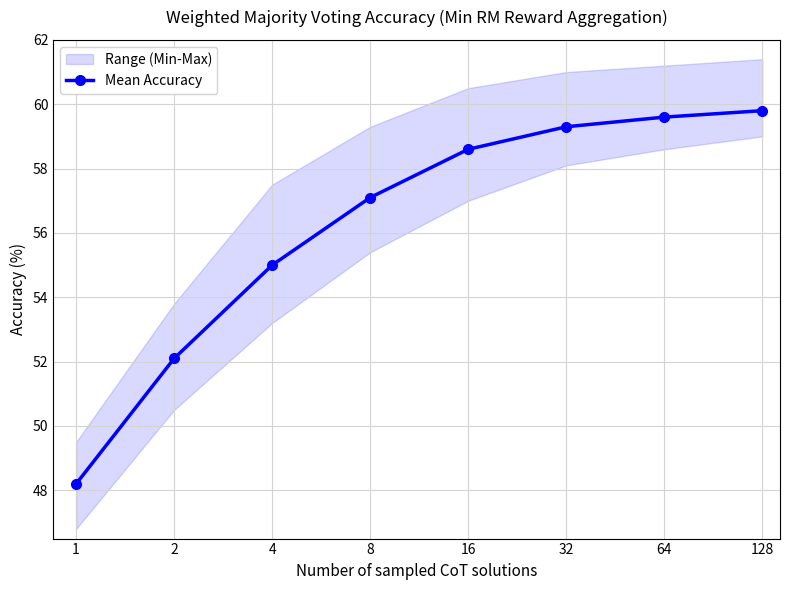

What is the sum of the values at 2 and 1?

100.3